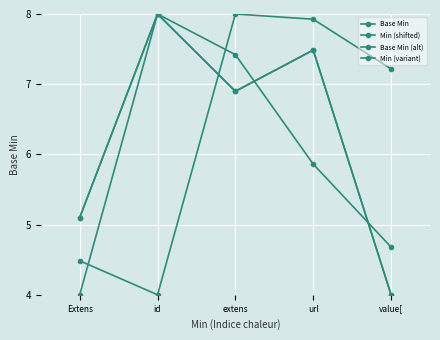

Does the chart have visible grid lines?

Yes